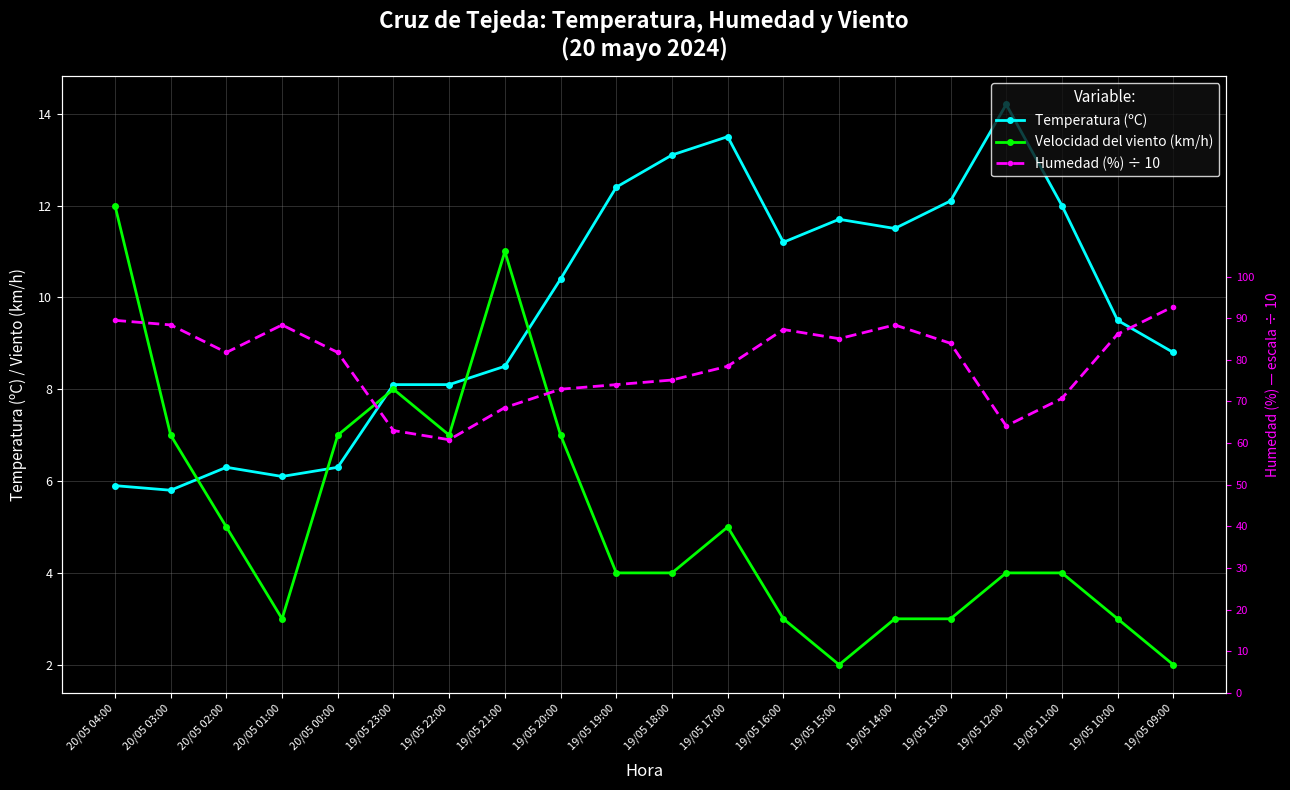

Is it true that Temperatura (ºC) equals 13.5 at 19/05 17:00?

True